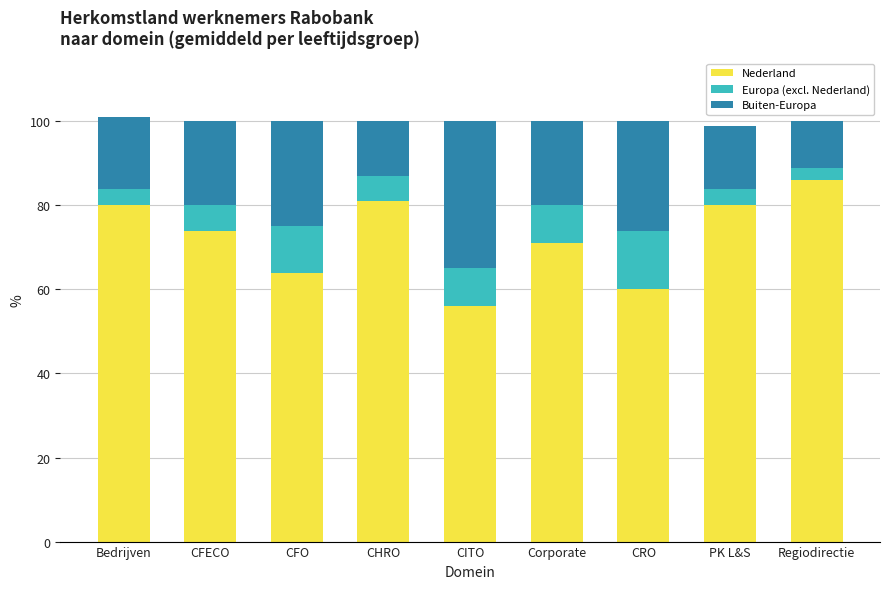

What is the sum of all Nederland values?

652